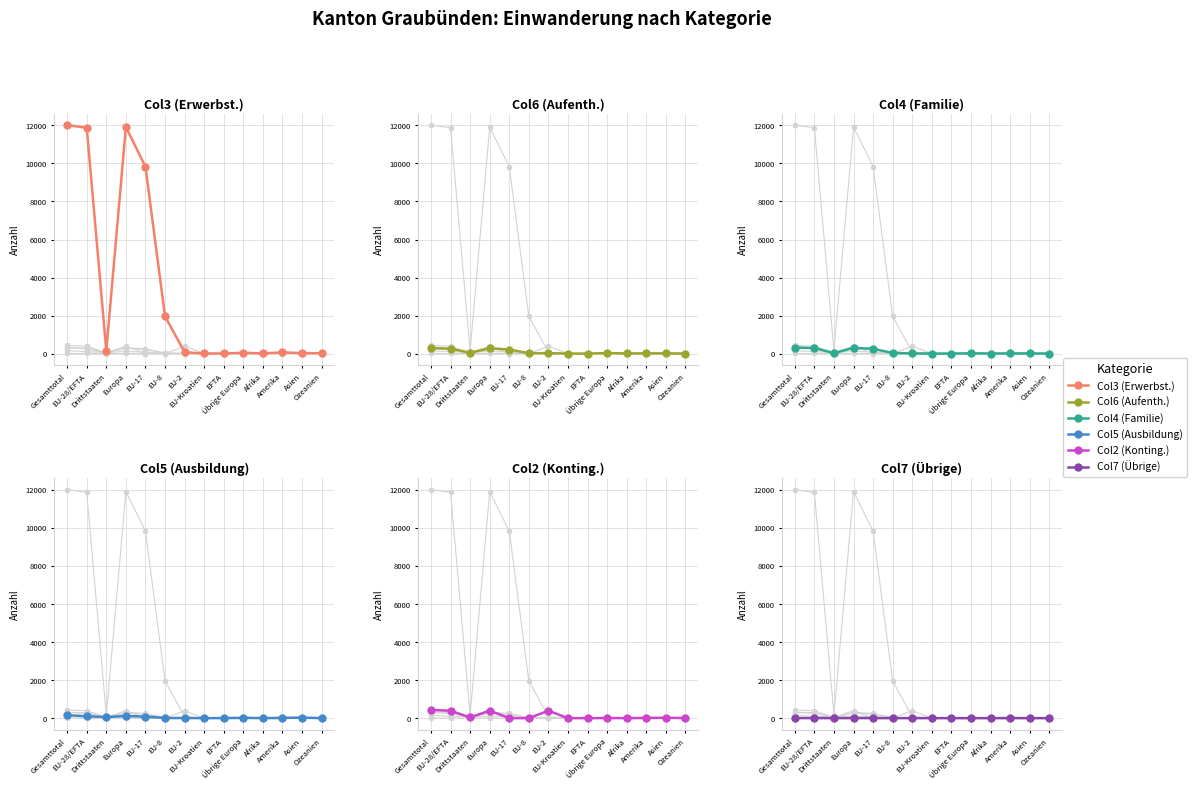

True or false: Col4 (Familie) and Col3 (Erwerbst.) intersect in this chart.

False